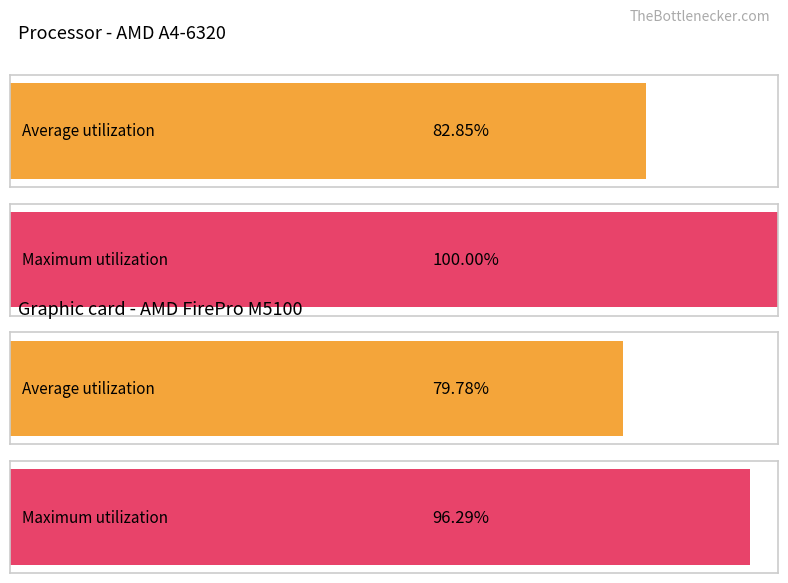

At 6, list the series in order from largest to smallest.

Maximum utilization, Average utilization